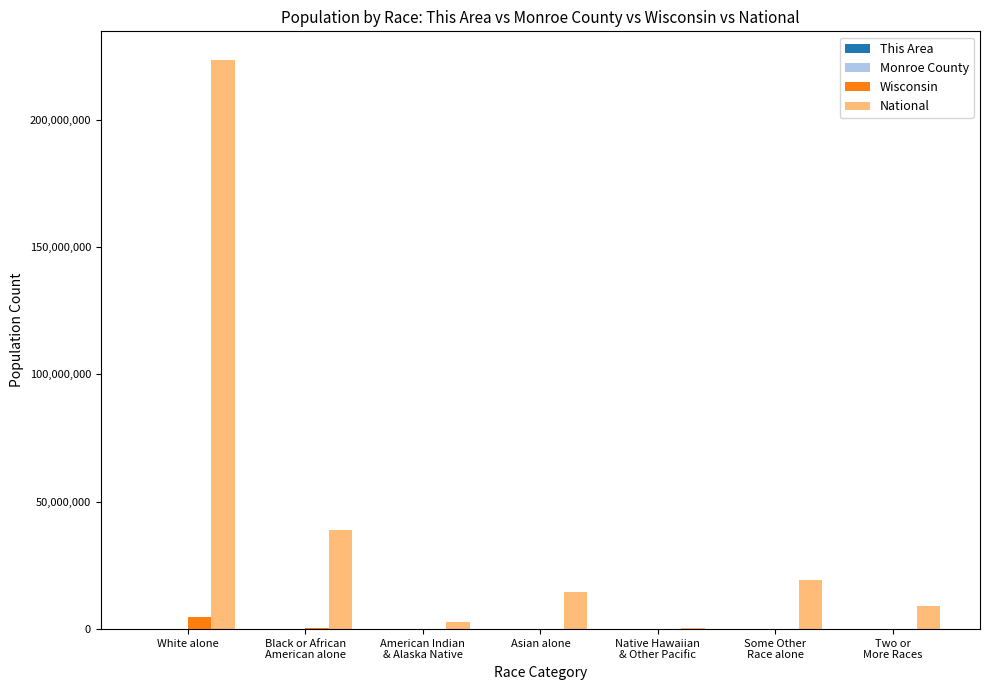

What is the sum of the Wisconsin values at Native Hawaiian
& Other Pacific and Some Other
Race alone?

137694